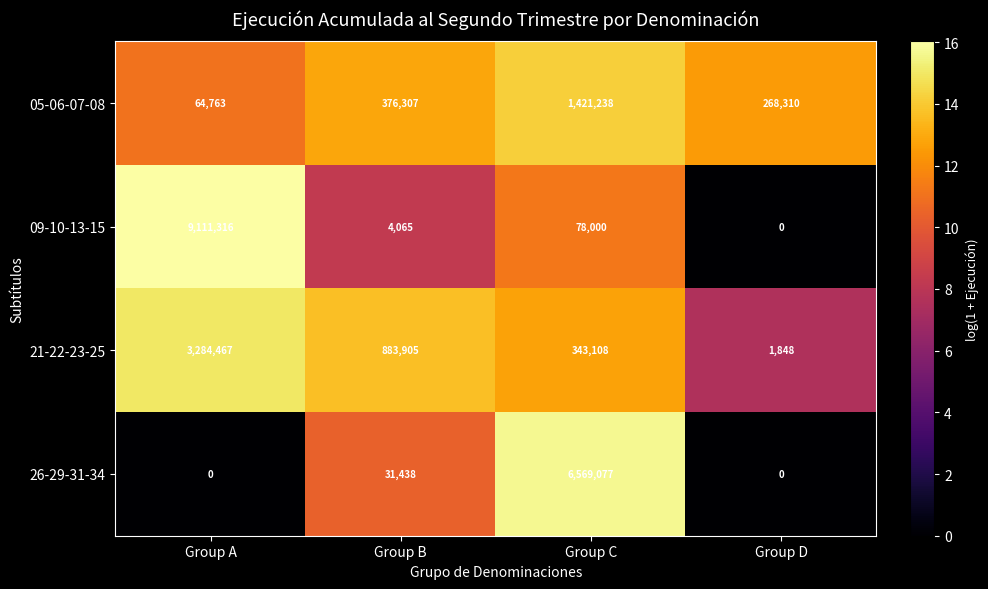

What is the difference between the highest and lowest values at Group A?

9111316